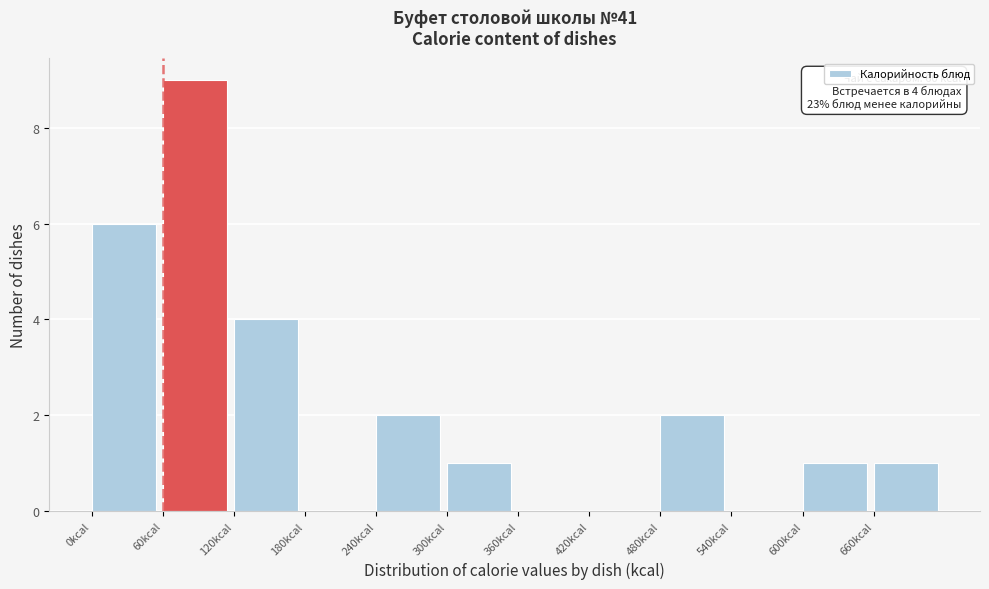

Which range on the x-axis has the tallest bar?

60 to 120